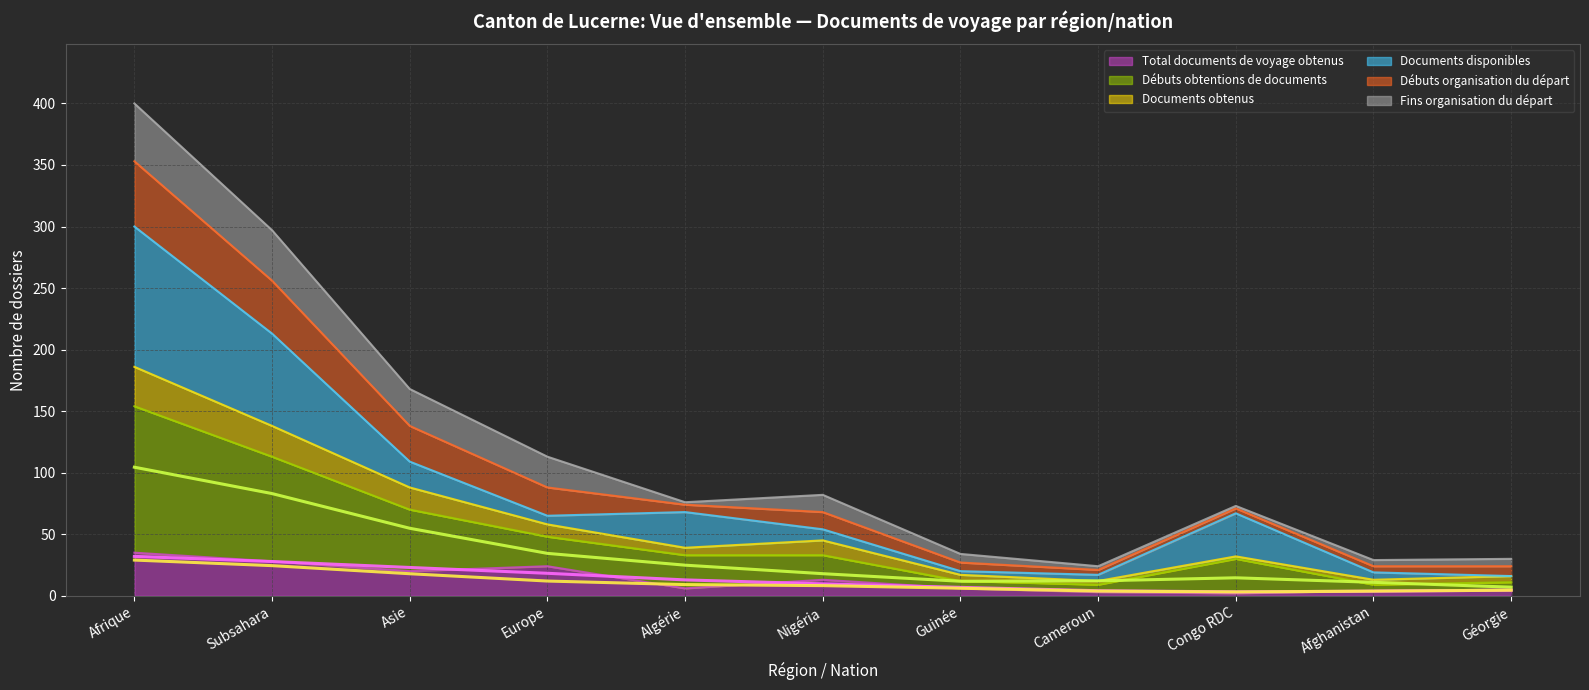

What is the value of the Documents obtenus point at the 8th from the left?

3.8